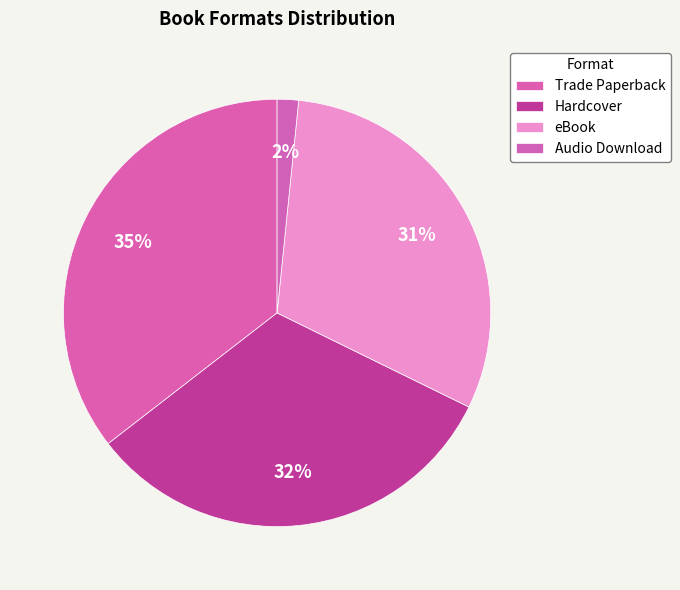

Do Hardcover and Audio Download together represent more than half of the pie?

No